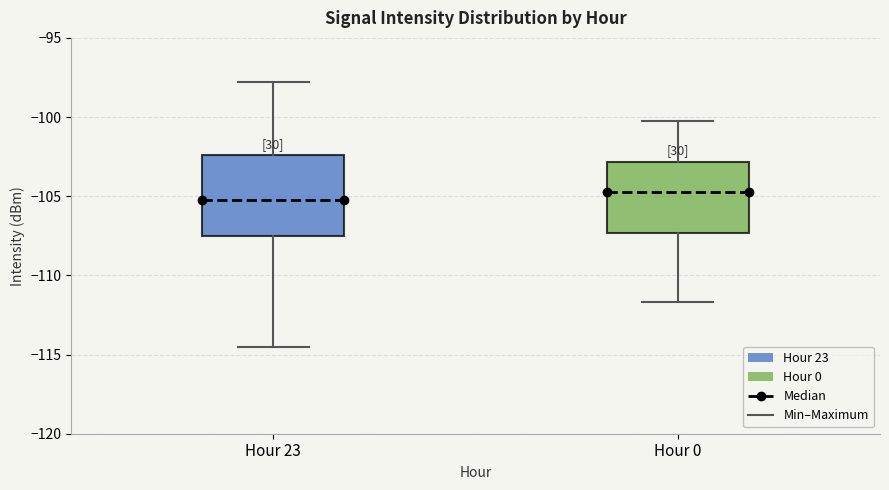

Where does the median line of the box for Hour 23 sit on the y-axis? The values are not printed on the chart, so give them approximately, as read against the axis.

-105.0